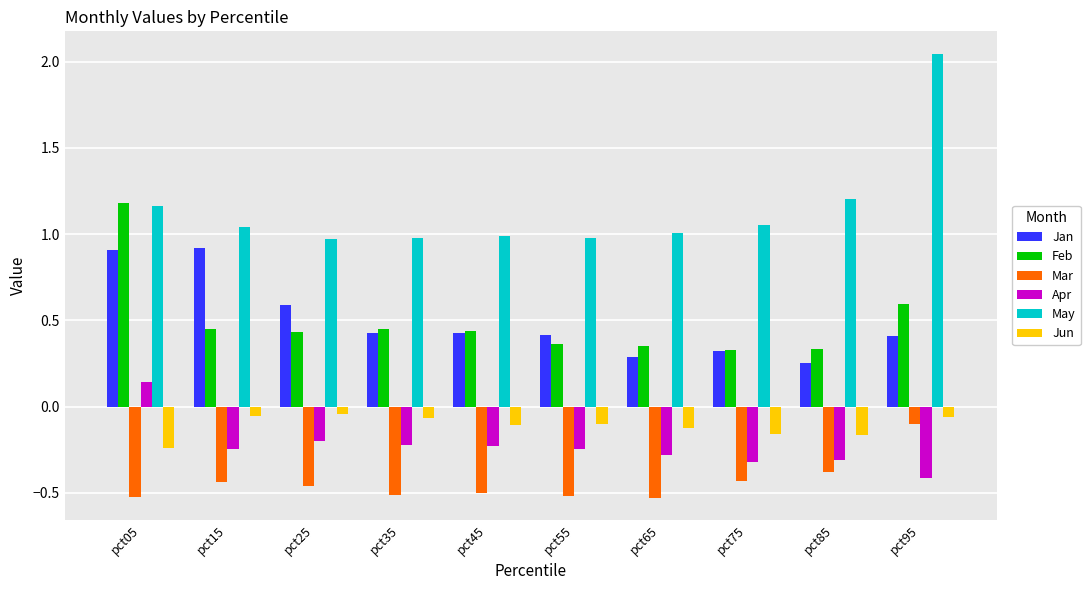

What is the difference between the highest and lowest values at pct75?

1.5